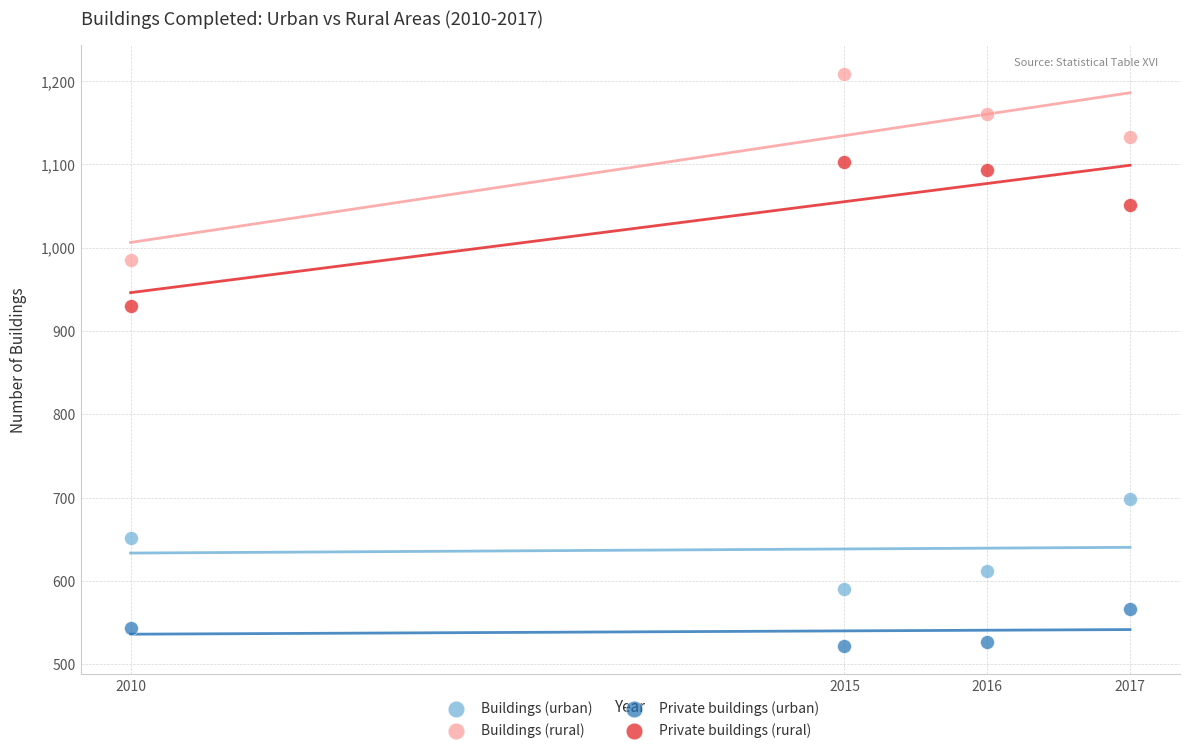

Which series contains the lowest Y value?

Private buildings (urban)